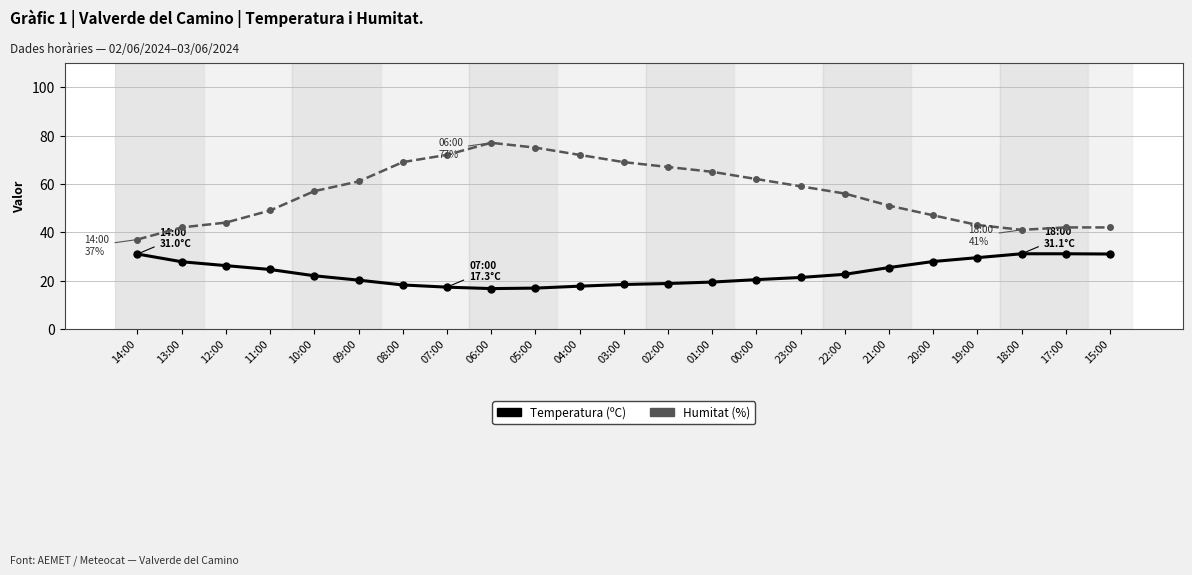

What is the greatest value displayed?

77.0